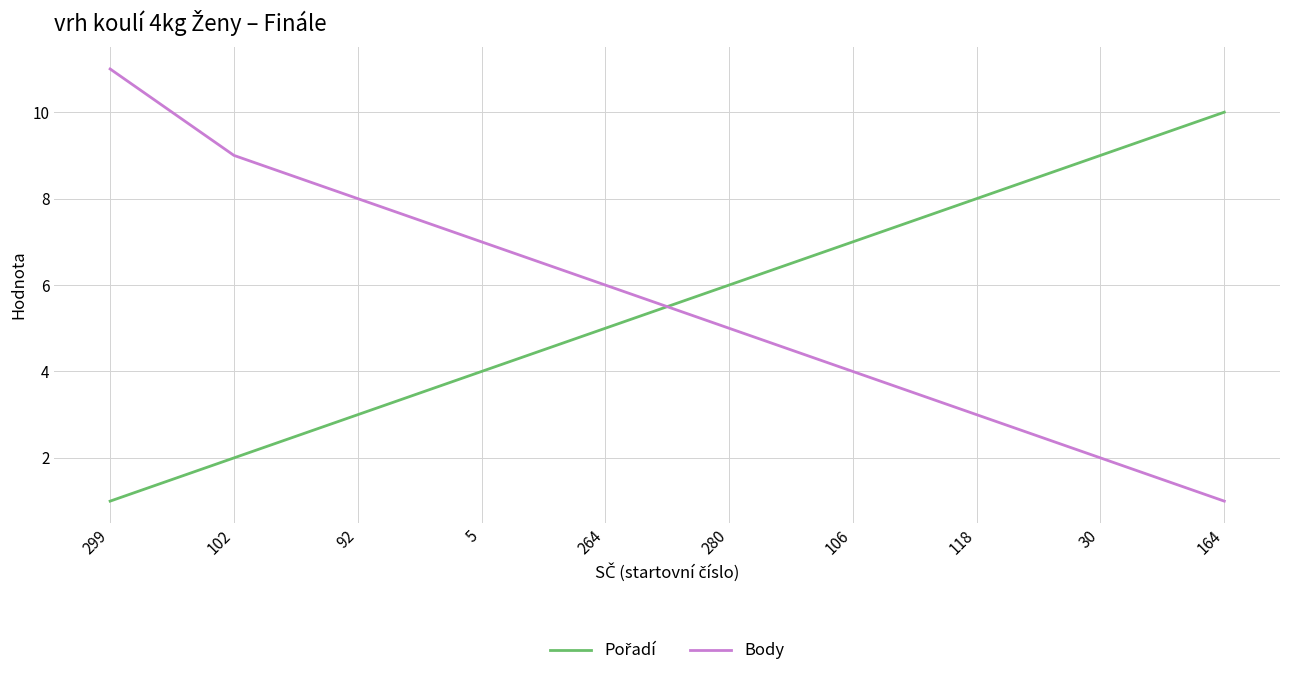

Which series has the largest range (max minus min)?

Body